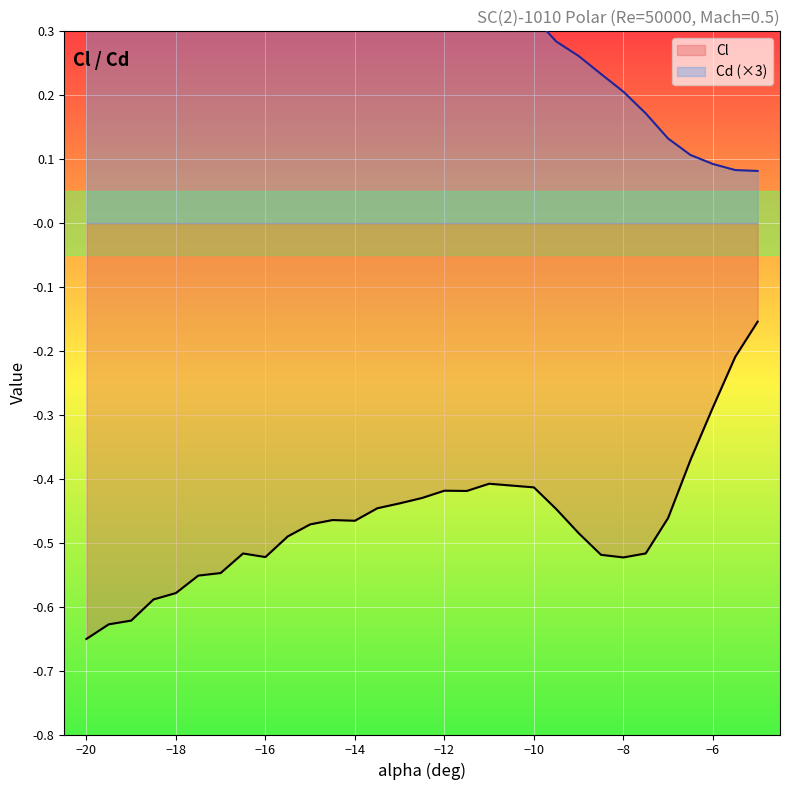

What are all the series names shown in the legend?

Cl, Cd